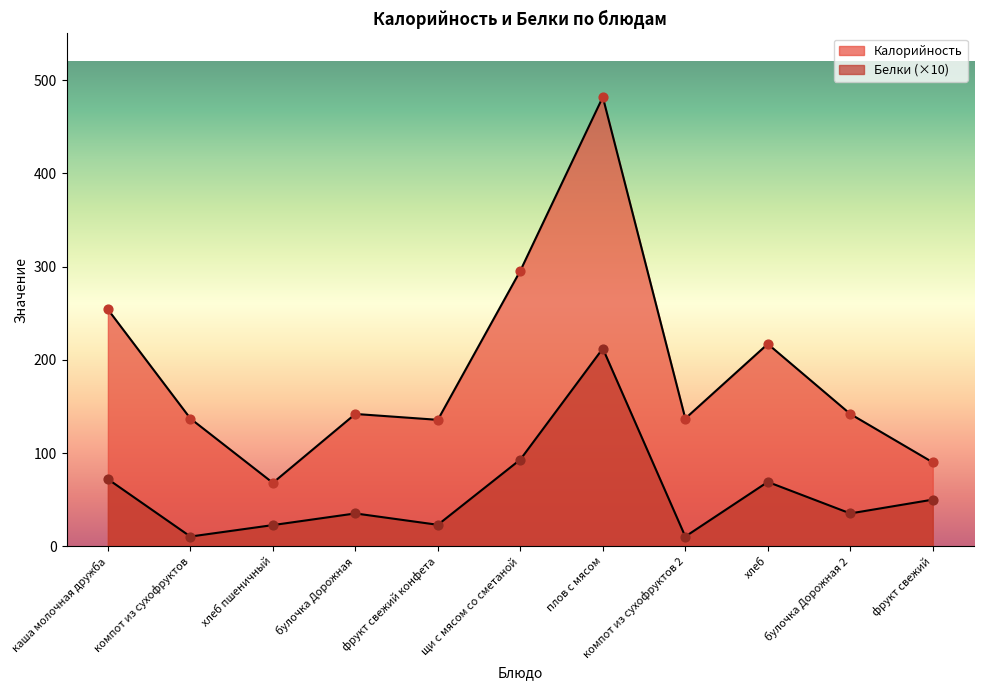

Which series contains the lowest Y value?

Белки